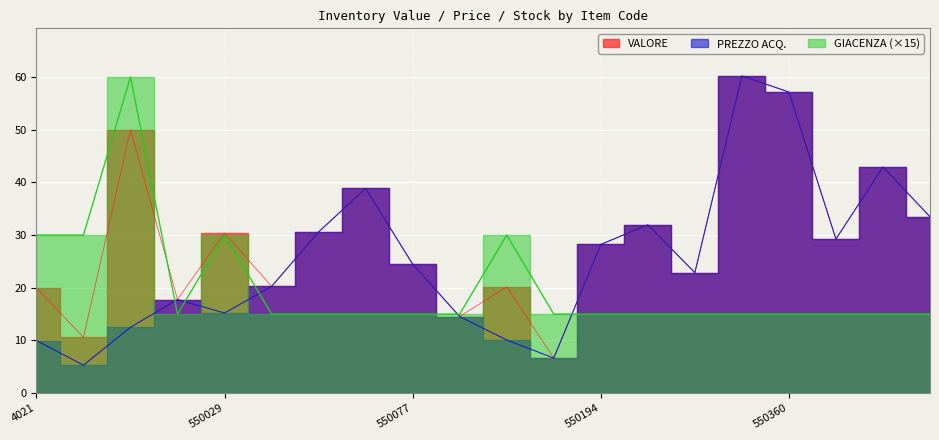

At 550388, list the series in order from largest to smallest.

VALORE, PREZZO ACQ., GIACENZA